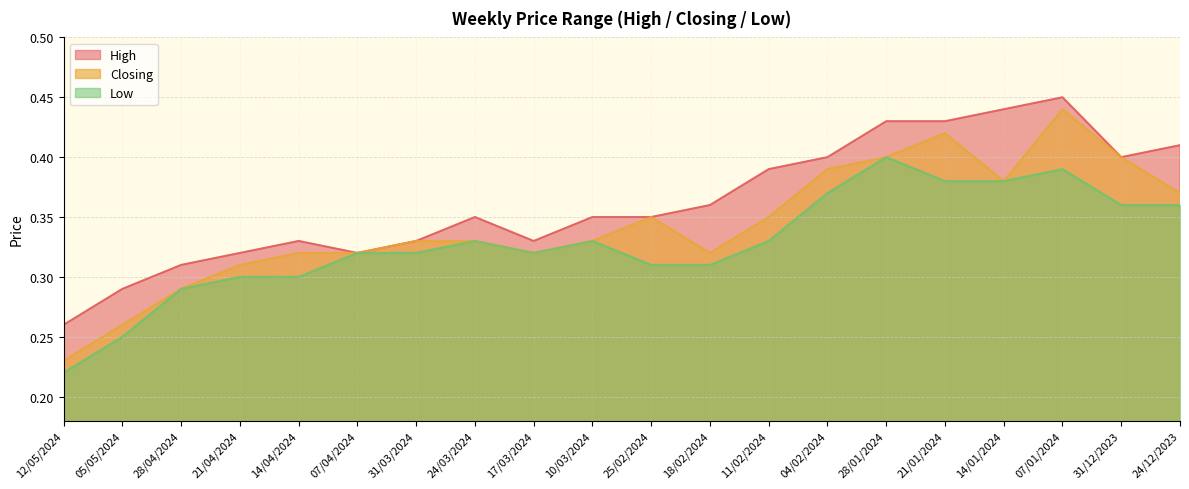

Which series has the largest total across all categories?

High